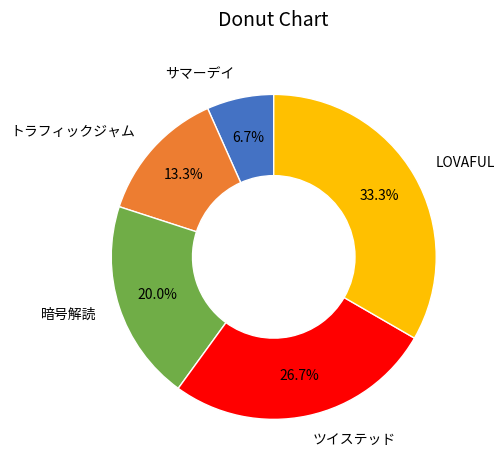

How many slices are in this pie chart?

5